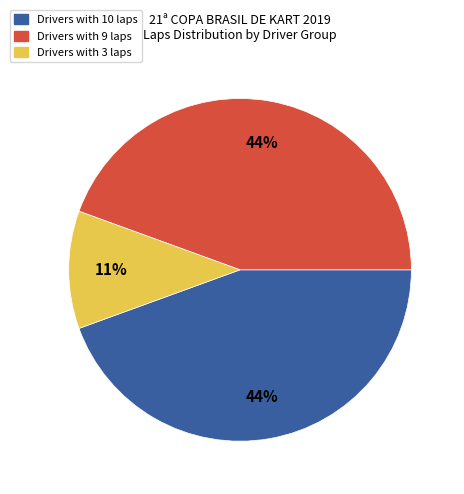

Combined, do Drivers with 10 laps and Drivers with 3 laps account for over 50%?

Yes